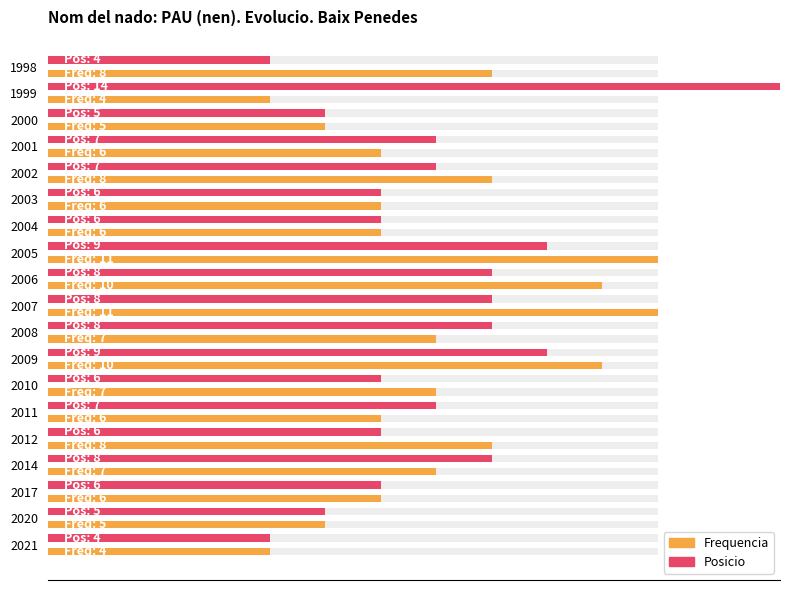

Reading right to left, what are all the values shown in this chart?

Frequencia: 8	4	5	6	8	6	6	11	10	11	7	10	7	6	8	7	6	5	4
Posicio: 4	14	5	7	7	6	6	9	8	8	8	9	6	7	6	8	6	5	4